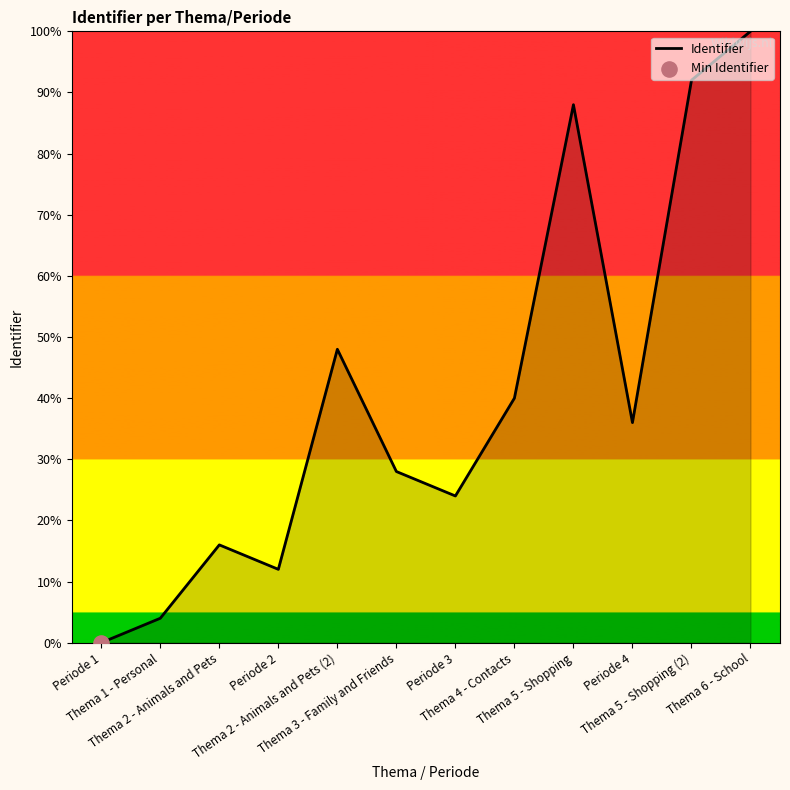

Which has a higher value, Thema 2 - Animals and Pets (2) or Thema 4 - Contacts?

Thema 2 - Animals and Pets (2)